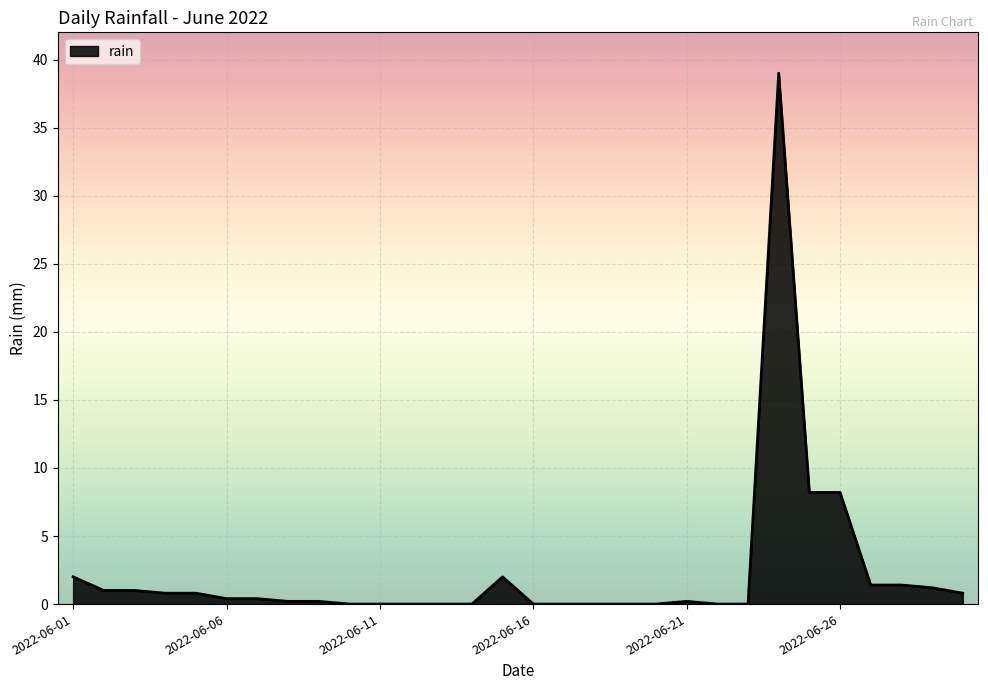

What is the difference between the maximum and minimum values?

39.0